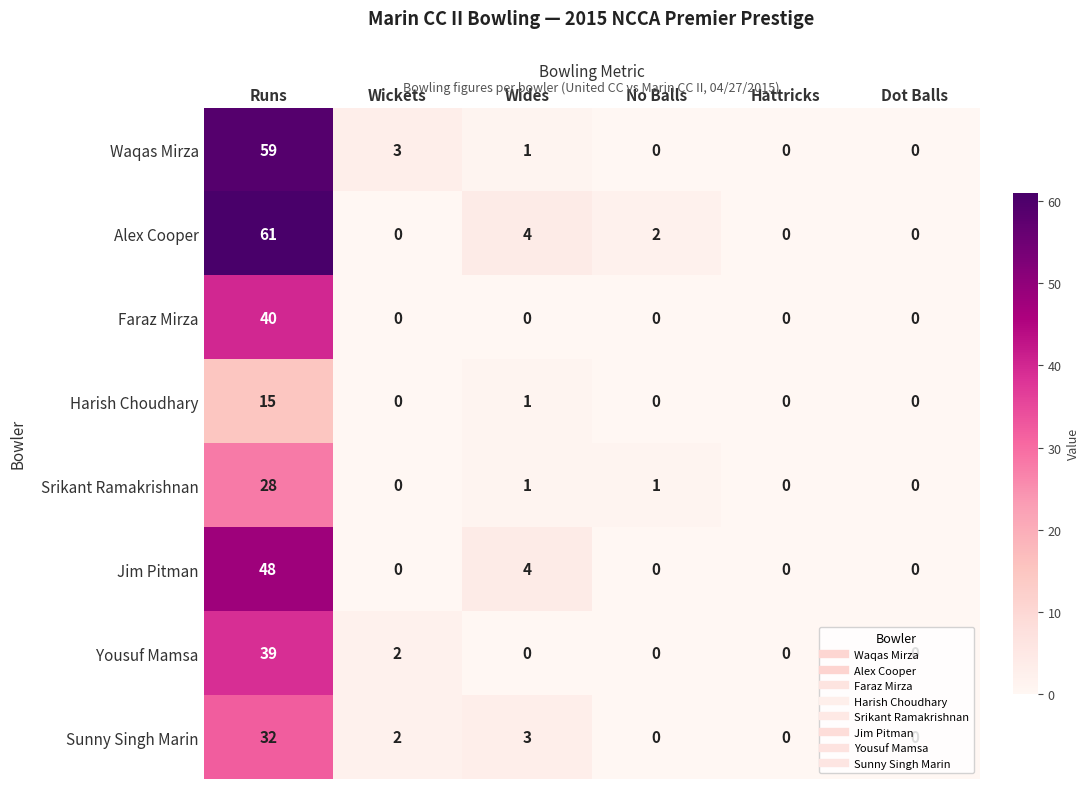

What is the greatest value displayed?

61